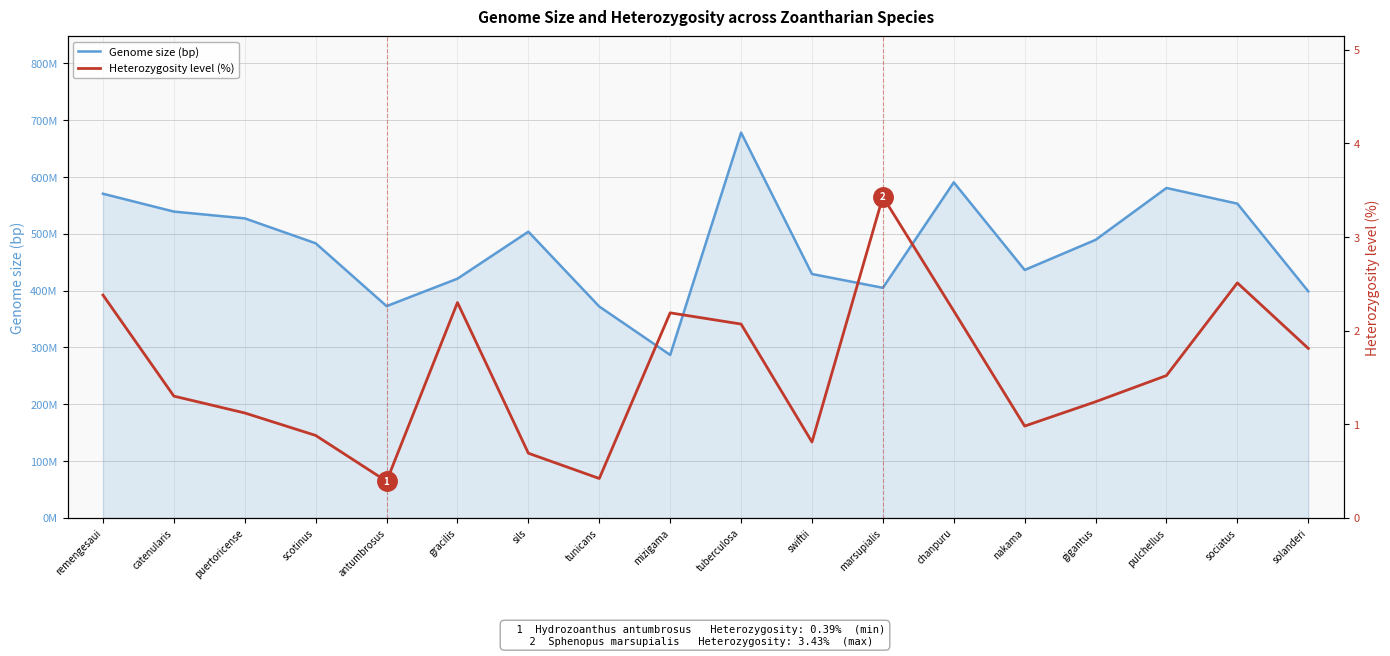

Reading left to right, extract all data points from this chart.

Genome size (bp): 570448367.0	539027897.0	527099053.0	483240802.0	372605502.0	420947975.0	503688136.0	371871877.0	286669957.0	678094403.0	429141723.0	404873572.0	590537213.0	436279583.0	489283071.0	580597443.0	553015412.0	398695436.0
Heterozygosity level (%): 2.4	1.3	1.1	0.9	0.4	2.3	0.7	0.4	2.2	2.1	0.8	3.4	2.2	1.0	1.2	1.5	2.5	1.8